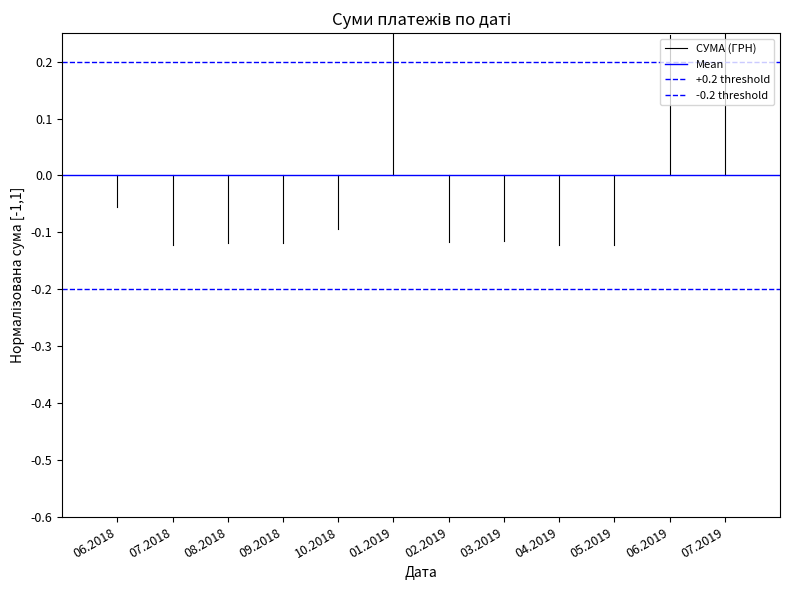

True or false: +0.2 threshold has a value of 0.2 at 07.2018.

True